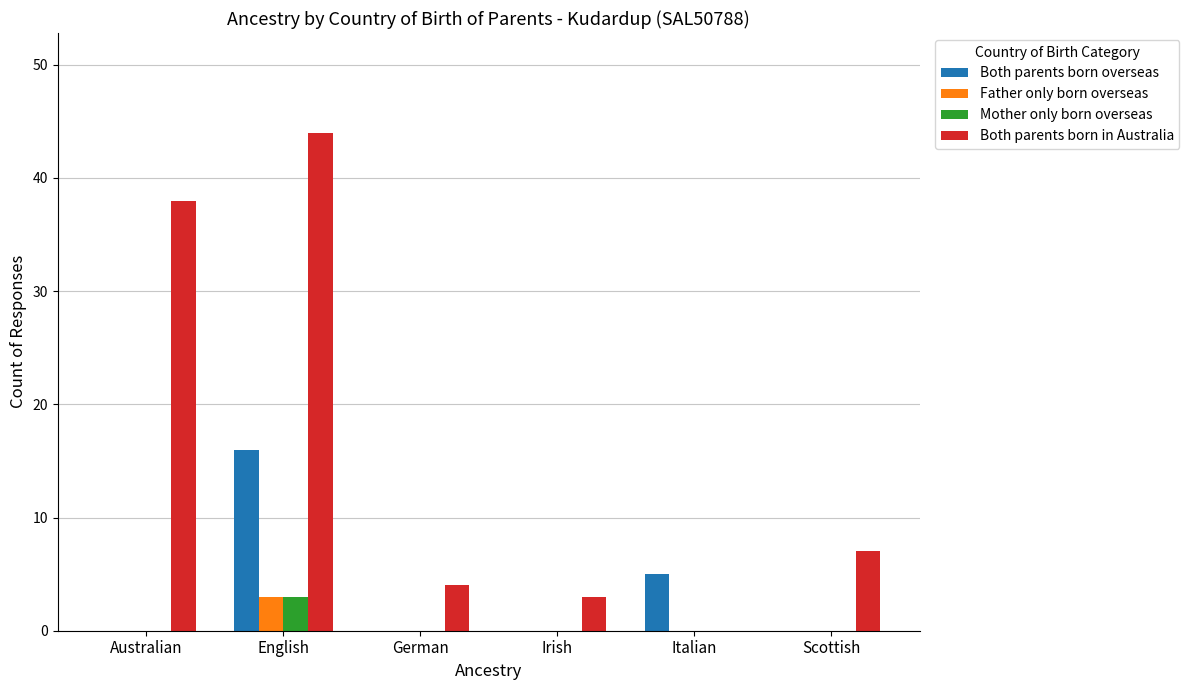

What is the maximum value for Both parents born in Australia?

44